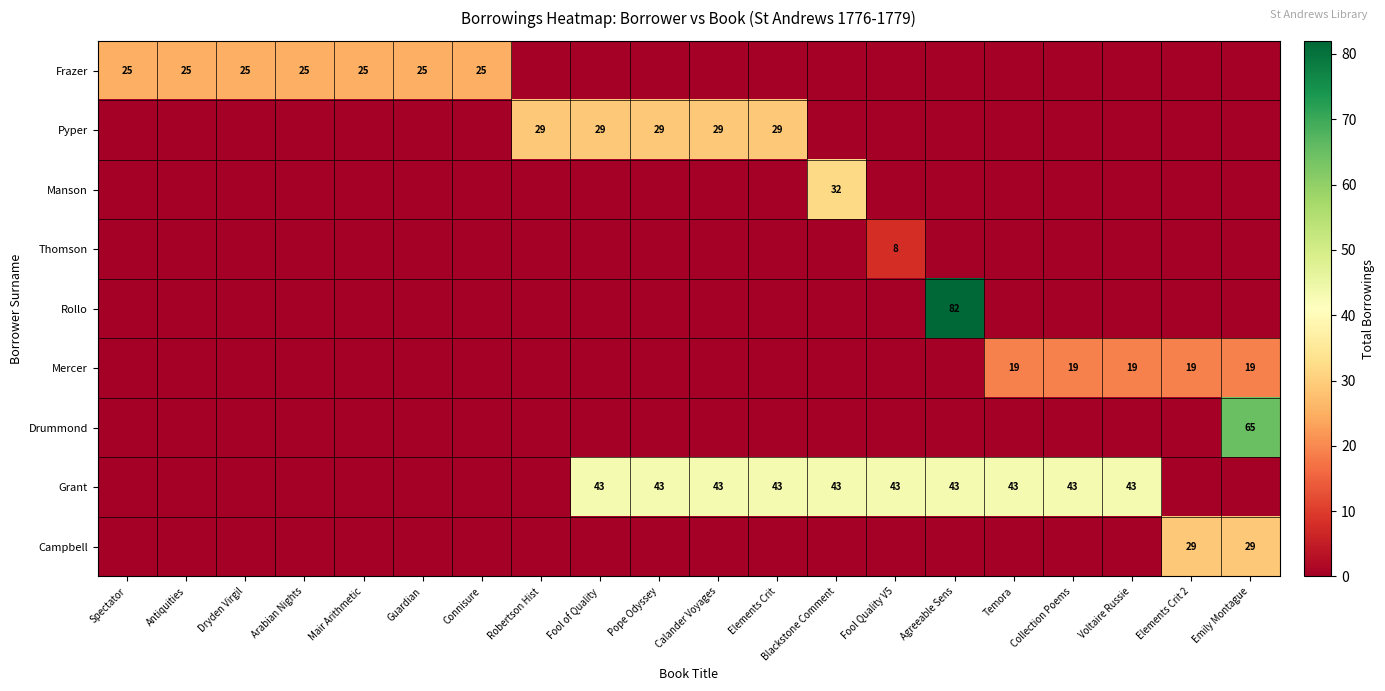

Is it true that Grant equals 28 at Voltaire Russie?

False